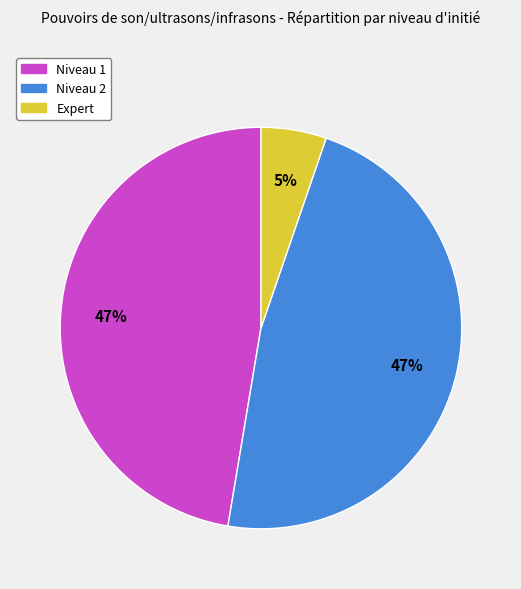

To the nearest percent, what is the combined percentage of Niveau 1 and Niveau 2?

95%